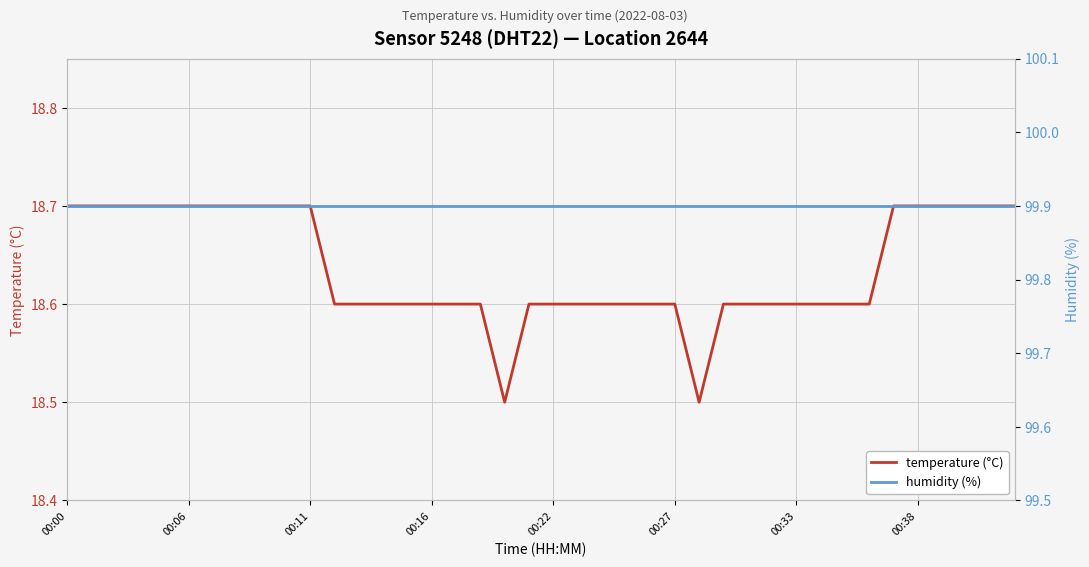

True or false: humidity (%) and temperature (°C) cross at least once.

False